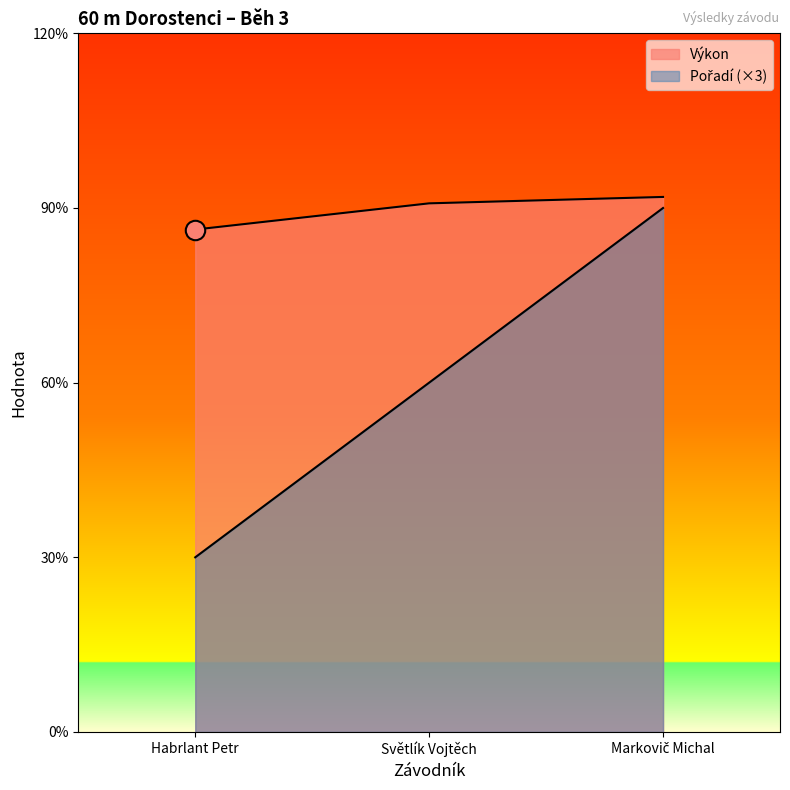

What position from the left is Světlík Vojtěch?

2